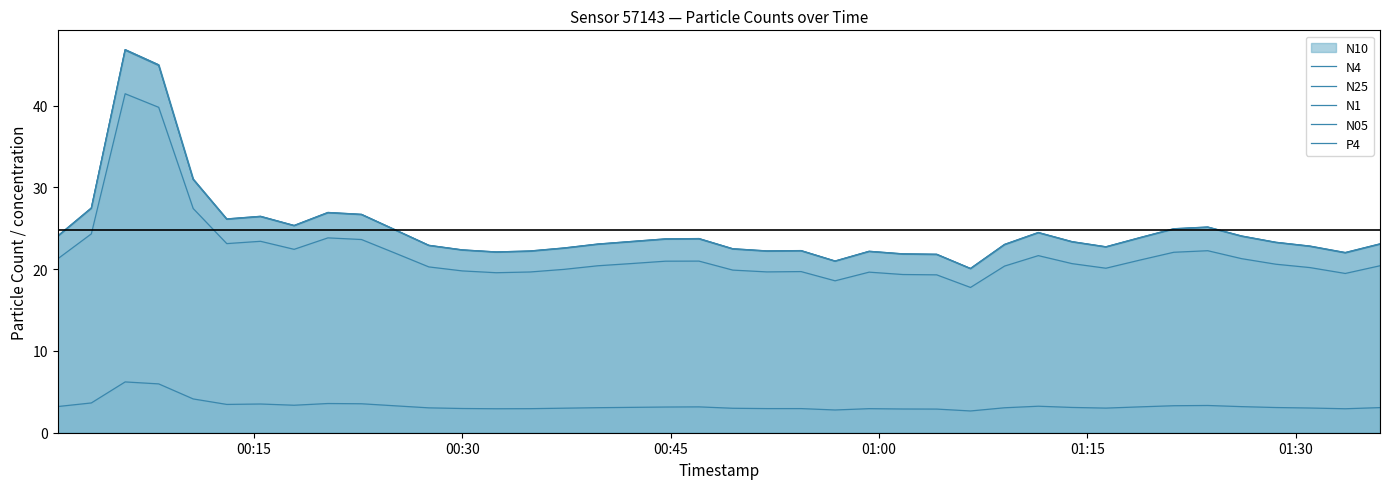

What is the value of the N1 point at the 20th from the left?

23.7